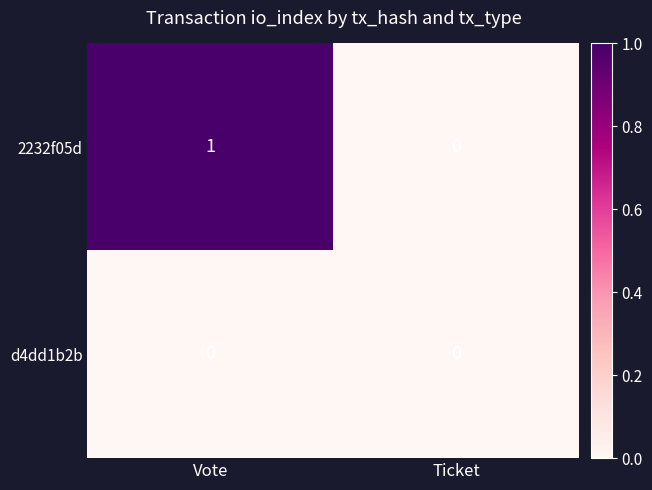

Which series has the largest total across all categories?

2232f05d